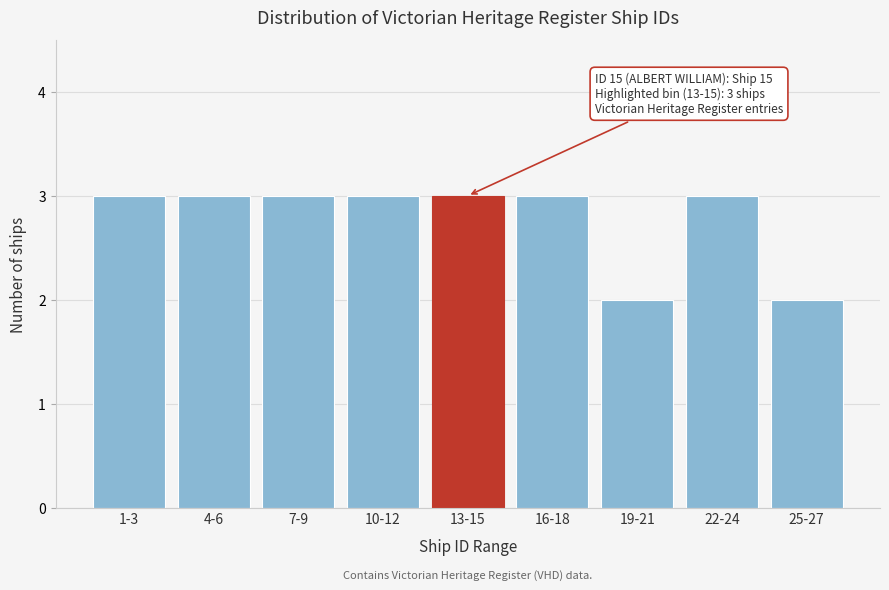

Reading left to right, what are all the values shown in this chart?

3	3	3	3	3	3	2	3	2